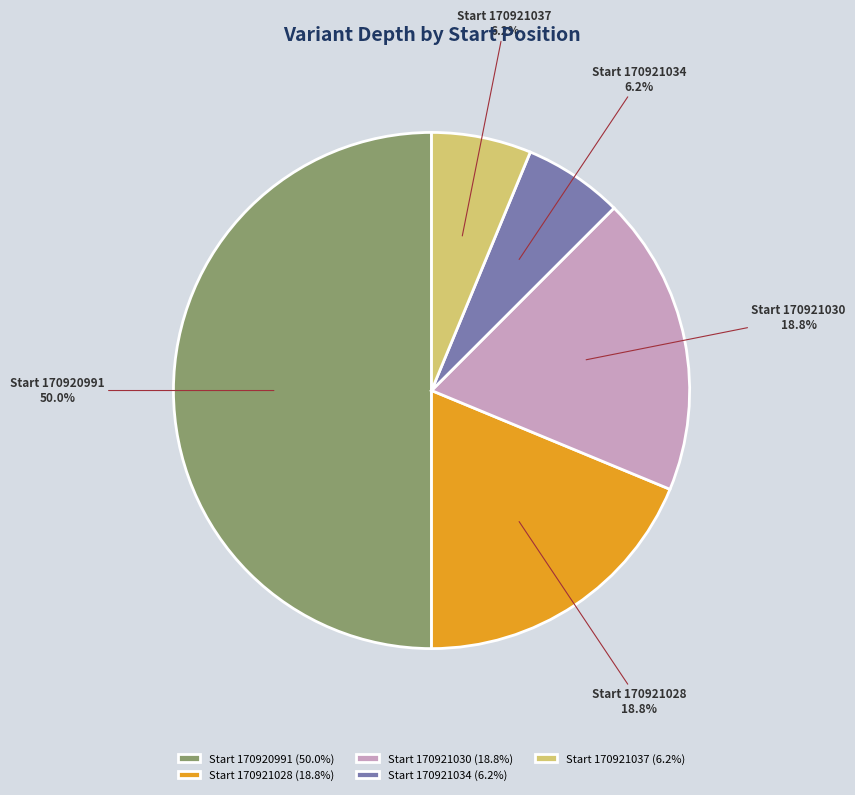

Which has a higher value, Start 170921030 or Start 170920991?

Start 170920991